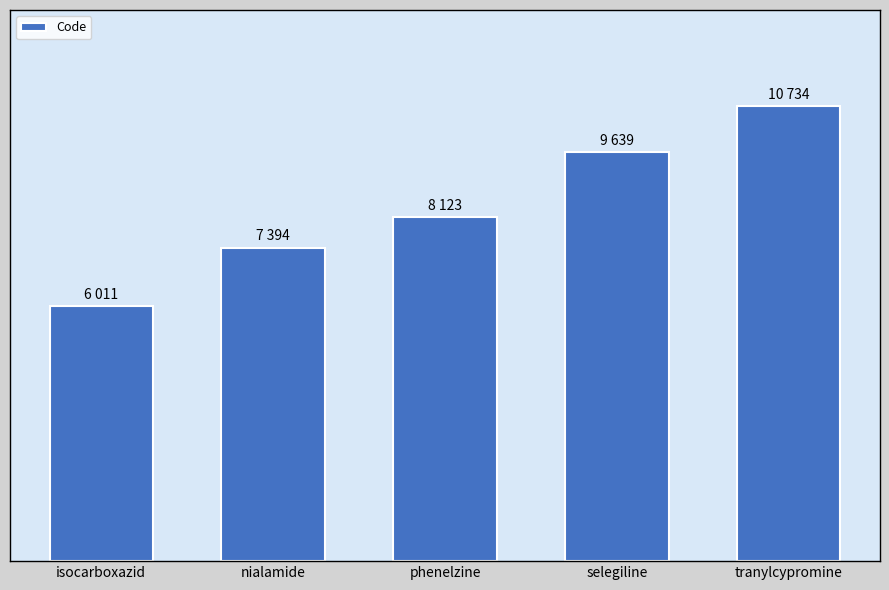

What is the label of the 2nd bar from the right?

selegiline